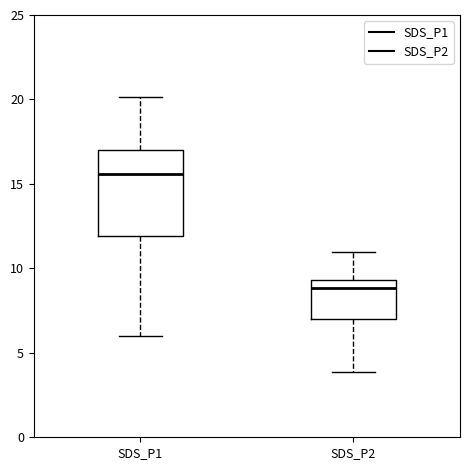

Which box's median line is the lowest?

SDS_P2